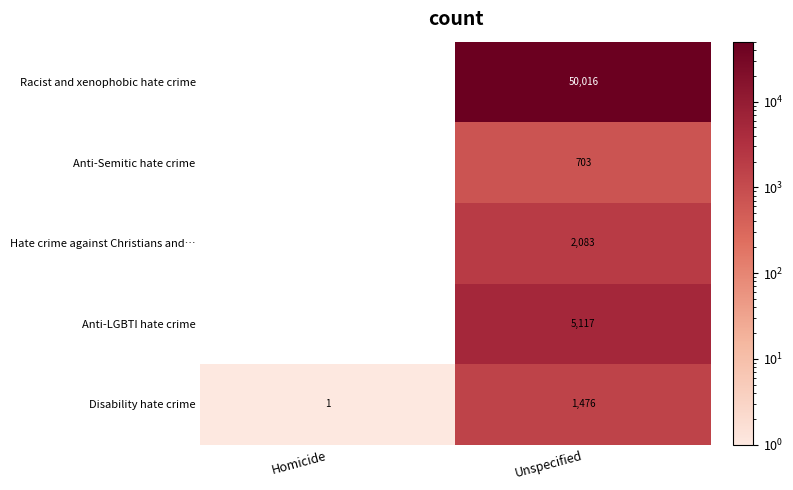

The Anti-Semitic hate crime series shows 1126 at Unspecified. True or false?

False